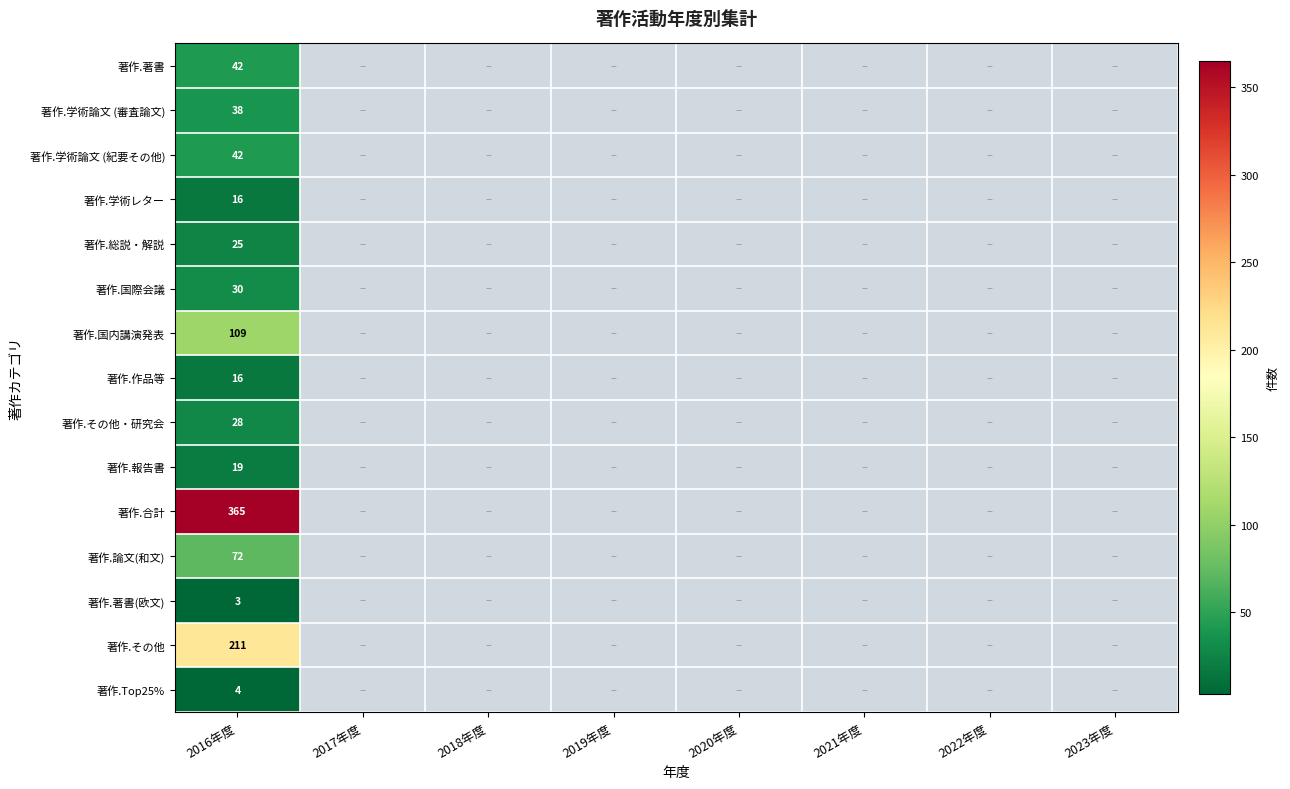

Is it true that 著作.その他 equals 211 at 2016年度?

True